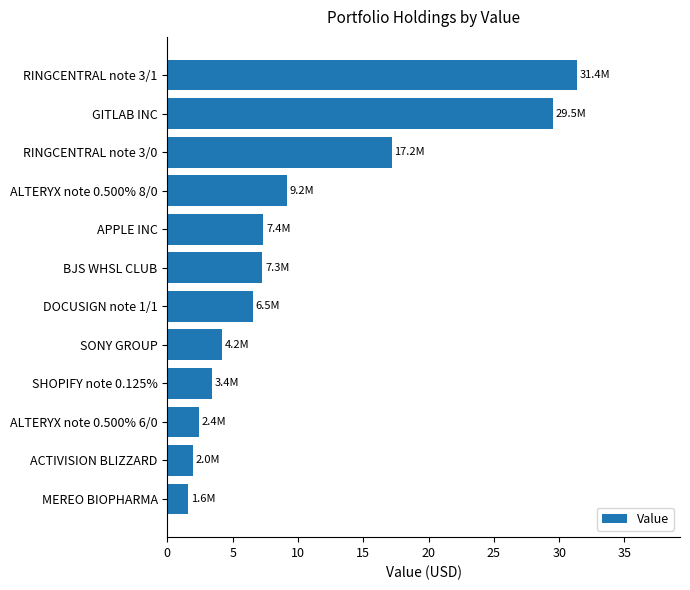

What is the minimum value shown in the chart?

1.6